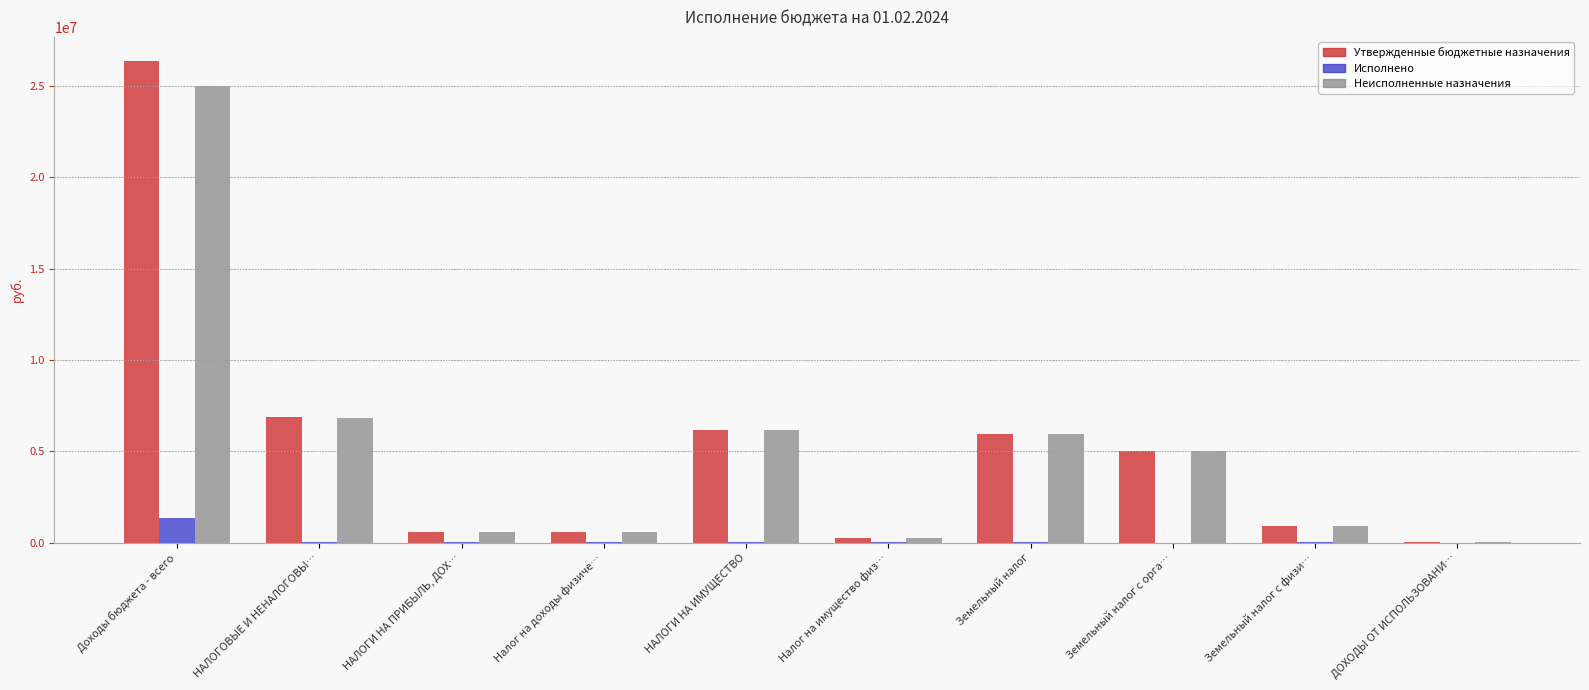

At which label is Неисполненные назначения closest to 12539379?

НАЛОГОВЫЕ И НЕНАЛОГОВЫ…